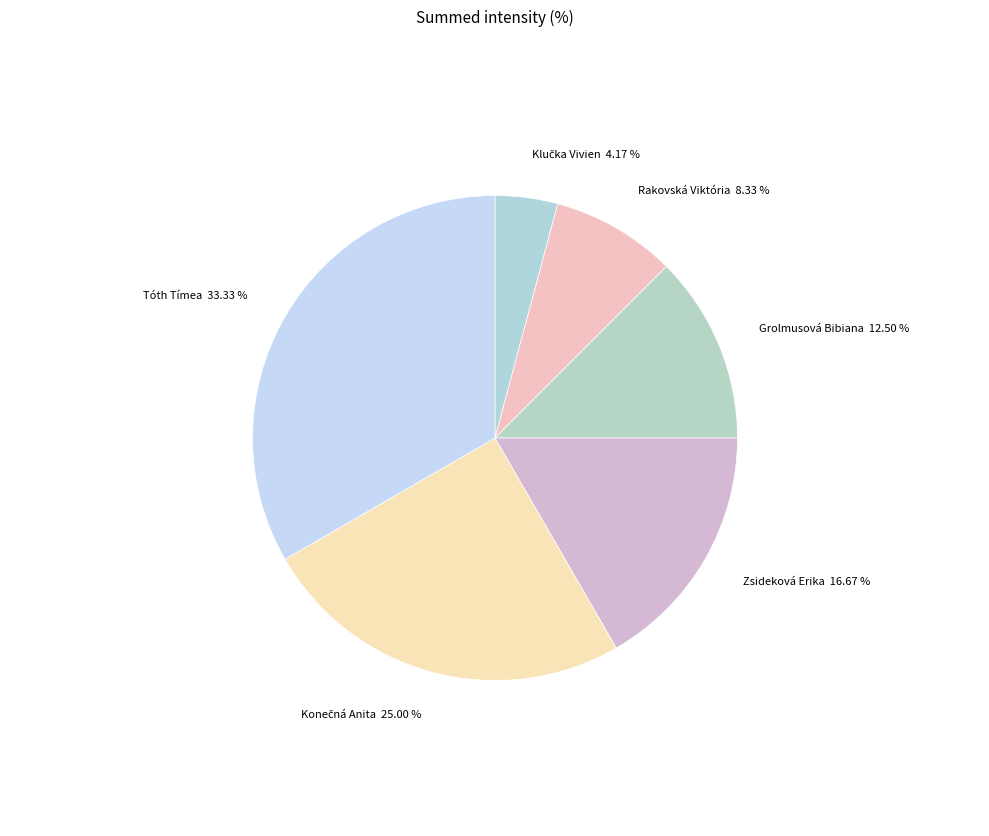

How many slices are in this pie chart?

6